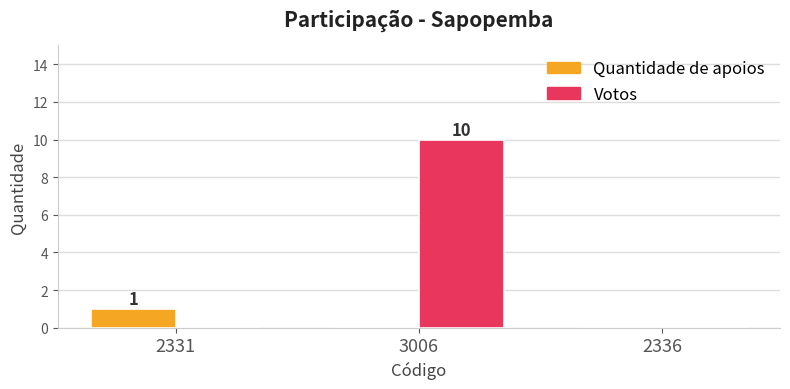

What are all the series names shown in the legend?

Quantidade de apoios, Votos